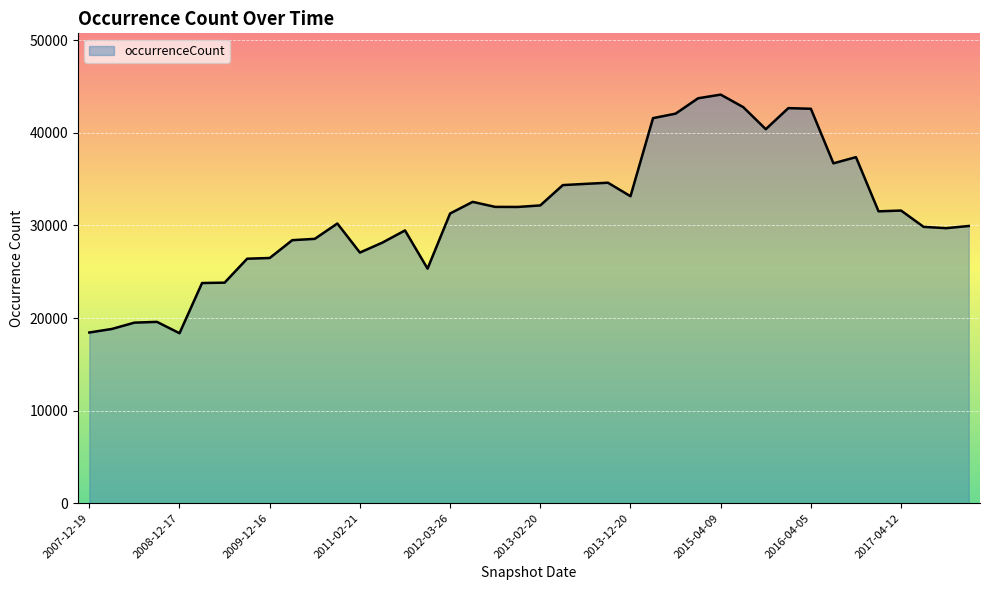

What is the minimum value shown in the chart?

18357